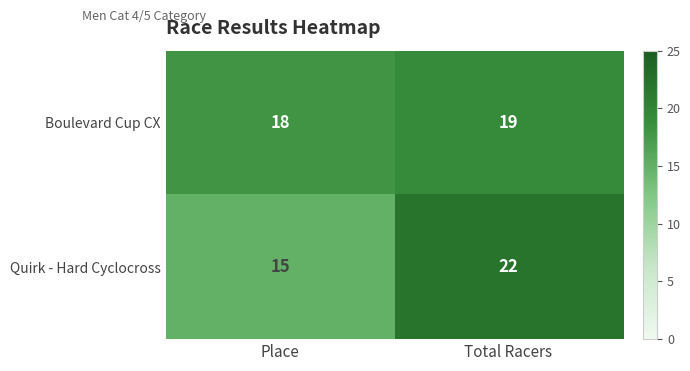

At which category is the sum across all series the highest?

Total Racers